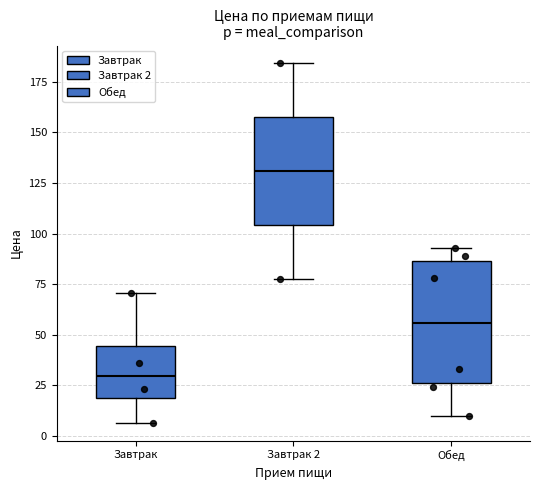

Reading left to right, transcribe this box plot: for each box, give where its median line is, the range the box spans, and where its two whiskers end, as read against the y-axis. The values are not printed on the chart, so give them approximately, as read against the axis.

Завтрак: median 30, box 20 to 45, whiskers 5 to 70
Завтрак 2: median 130, box 105 to 155, whiskers 80 to 185
Обед: median 55, box 25 to 85, whiskers 10 to 95